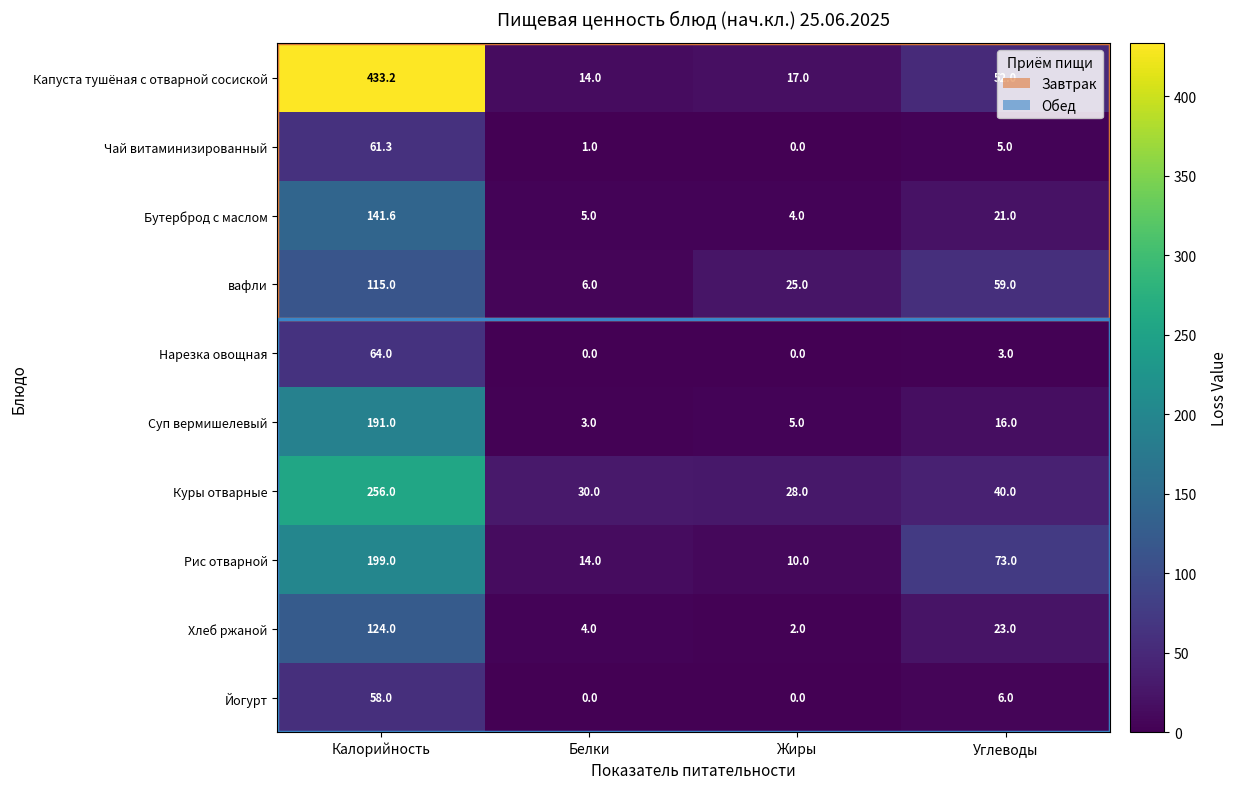

Count the number of categories in the chart.

4